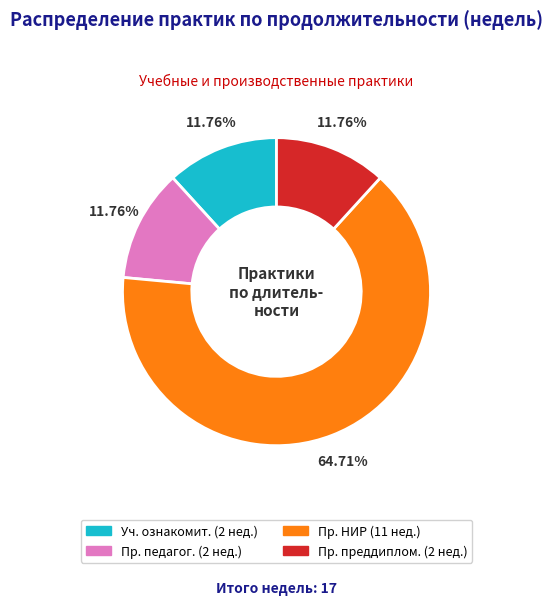

Is there any slice that represents more than half of the pie?

Yes